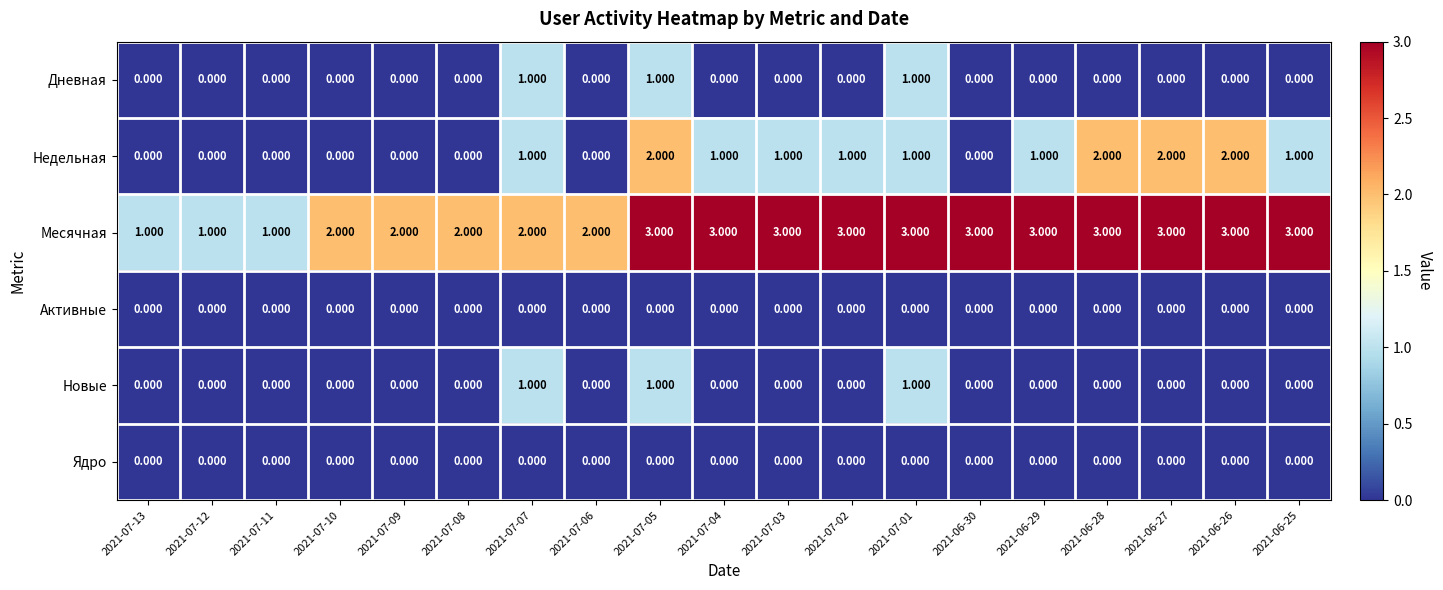

Is the value of Недельная at 2021-06-26 greater than the value of Активные at 2021-07-07?

Yes